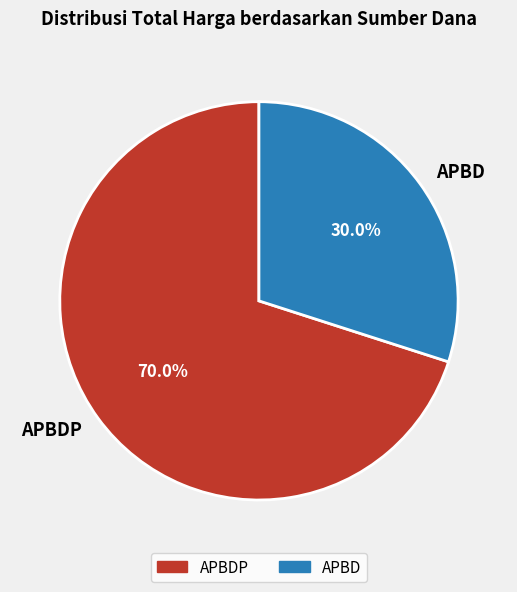

How many slices are in this pie chart?

2